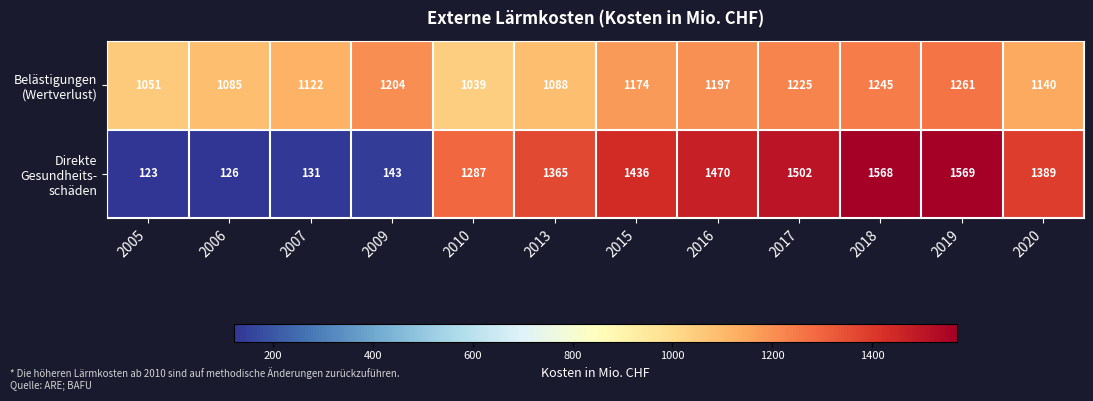

Which label corresponds to the smallest value in the chart?

2005